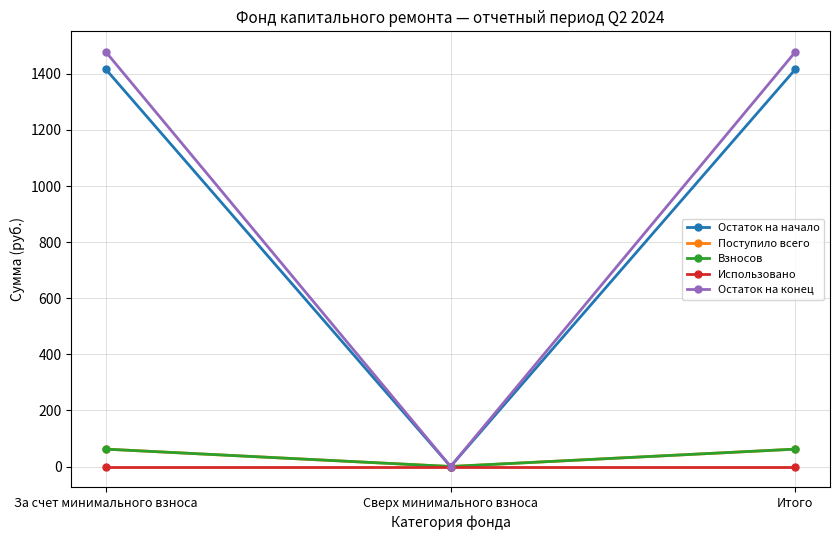

At which label is Поступило всего closest to 30?

Сверх минимального взноса